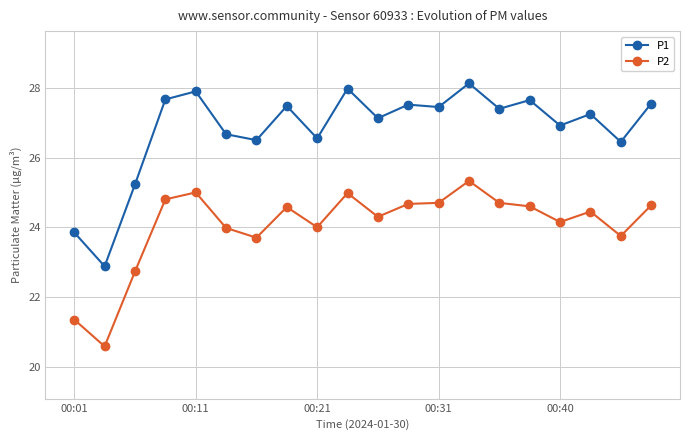

What is the average value of the P1 series?

26.8